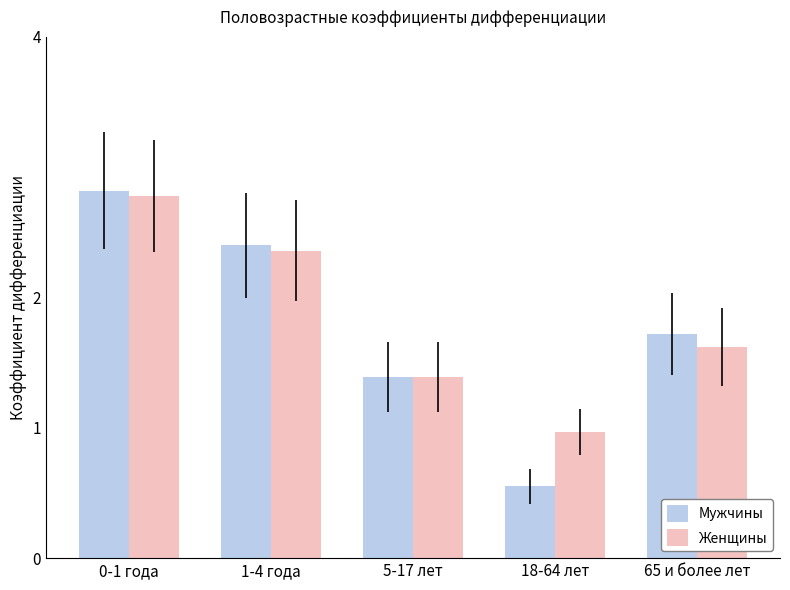

At which category is the sum across all series the highest?

0-1 года